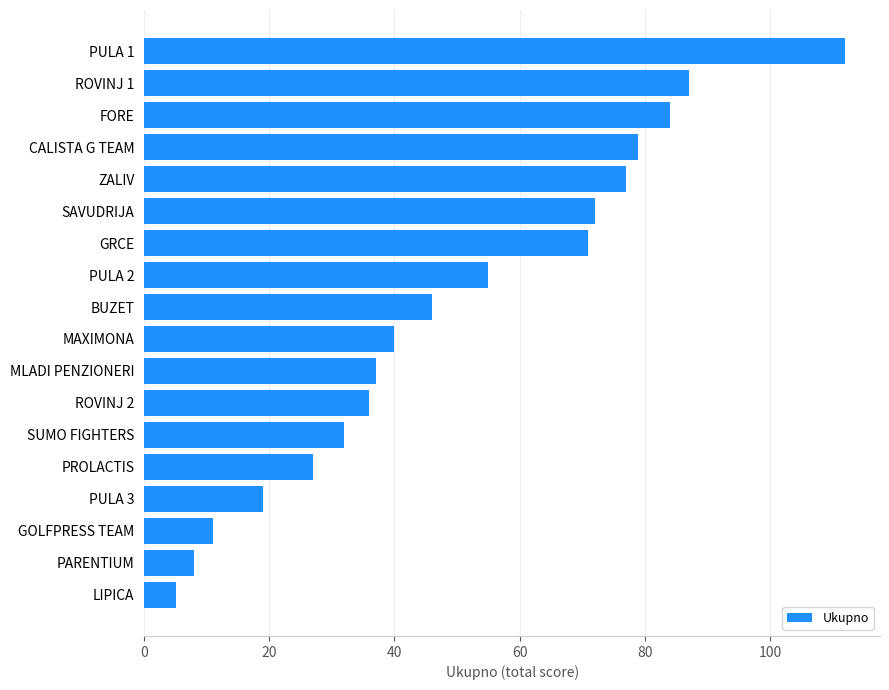

Reading bottom to top, list all the values displayed in this chart.

LIPICA=5	PARENTIUM=8	GOLFPRESS TEAM=11	PULA 3=19	PROLACTIS=27	SUMO FIGHTERS=32	ROVINJ 2=36	MLADI PENZIONERI=37	MAXIMONA=40	BUZET=46	PULA 2=55	GRCE=71	SAVUDRIJA=72	ZALIV=77	CALISTA G TEAM=79	FORE=84	ROVINJ 1=87	PULA 1=112